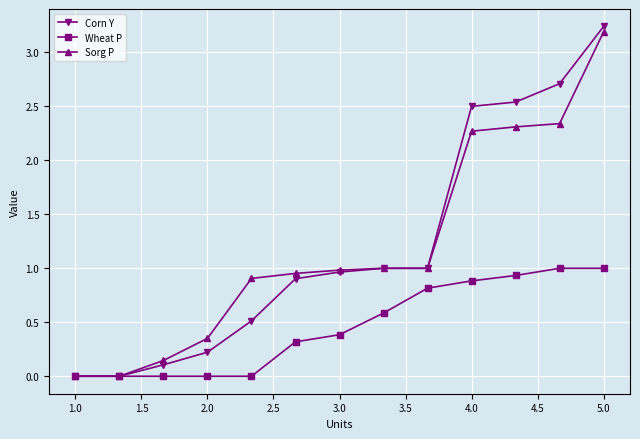

Which series has the widest spread of values?

Corn Y